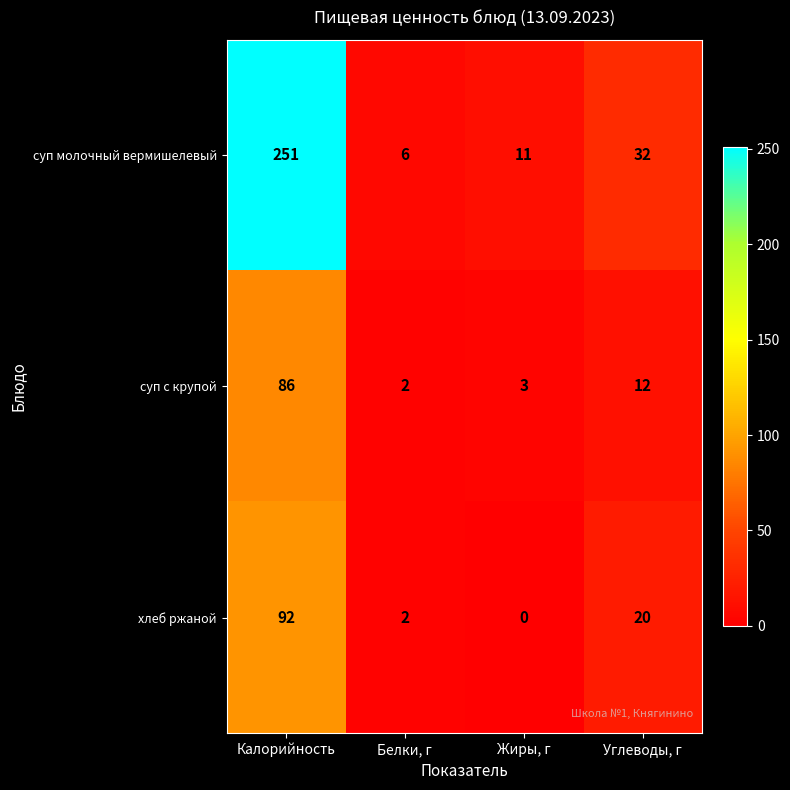

How many distinct data groups are displayed?

3